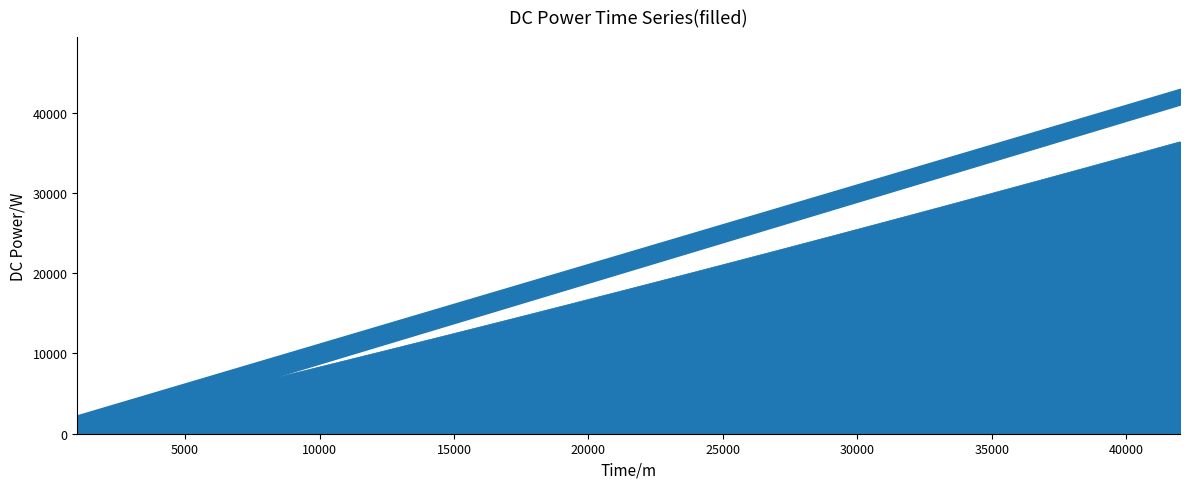

Is it true that the value at 10000 is 4854.9?

True